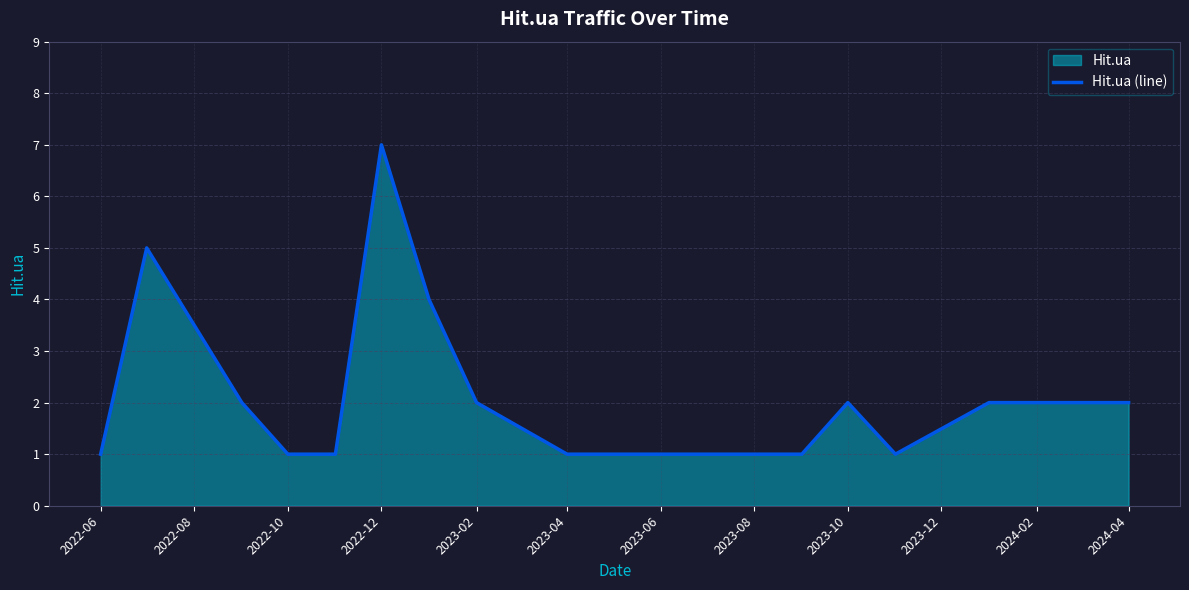

How many points are lower than both their immediate neighbors (excluding endpoints)?

1